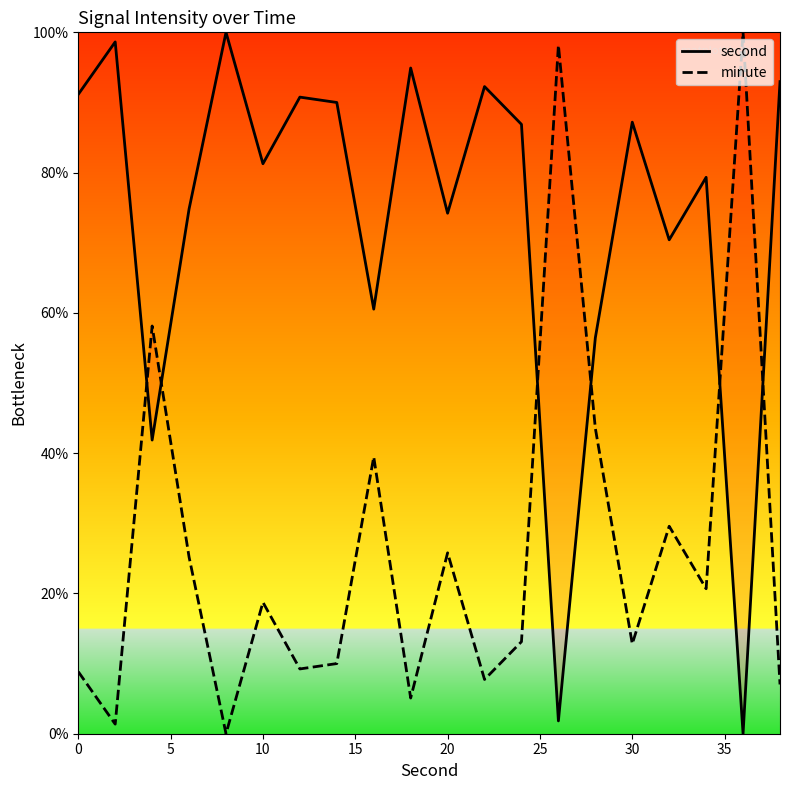

In minute, how many points are lower than both neighbors (excluding endpoints)?

7